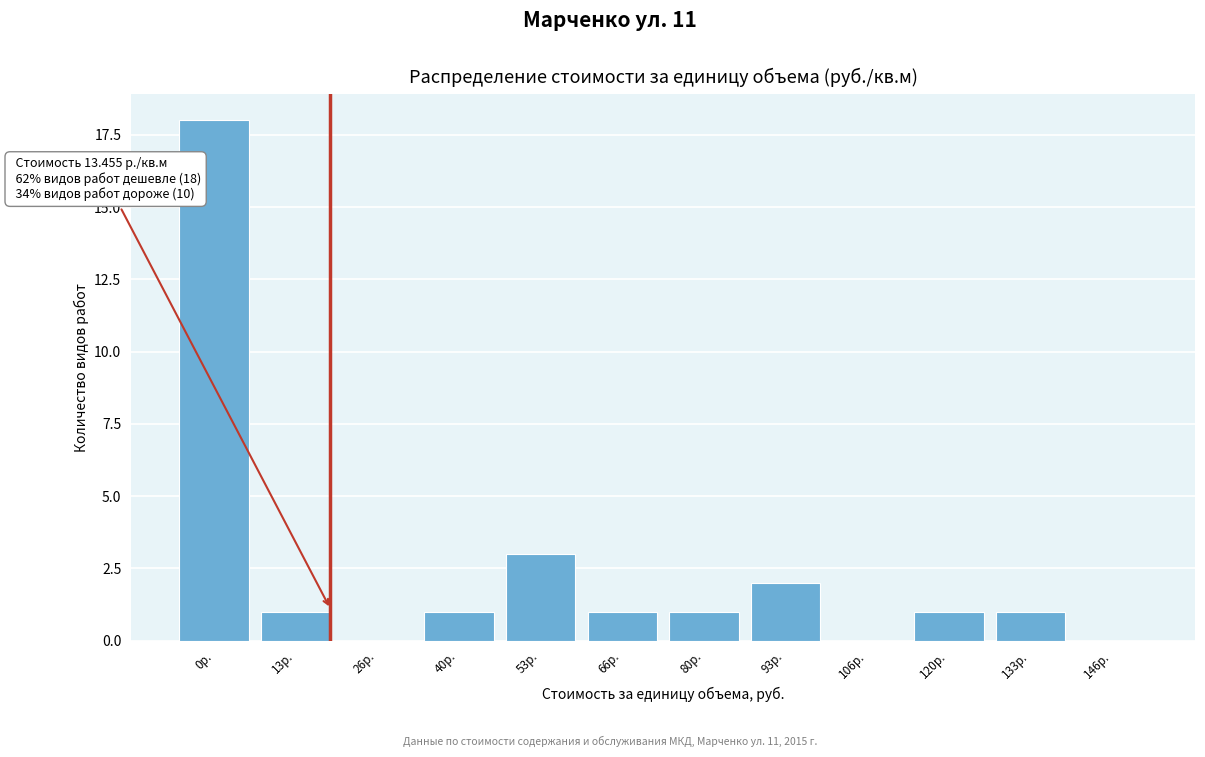

Reading left to right, transcribe all the data shown in this chart.

0р.=18	13р.=1	26р.=0	40р.=1	53р.=3	66р.=1	80р.=1	93р.=2	106р.=0	120р.=1	133р.=1	146р.=0